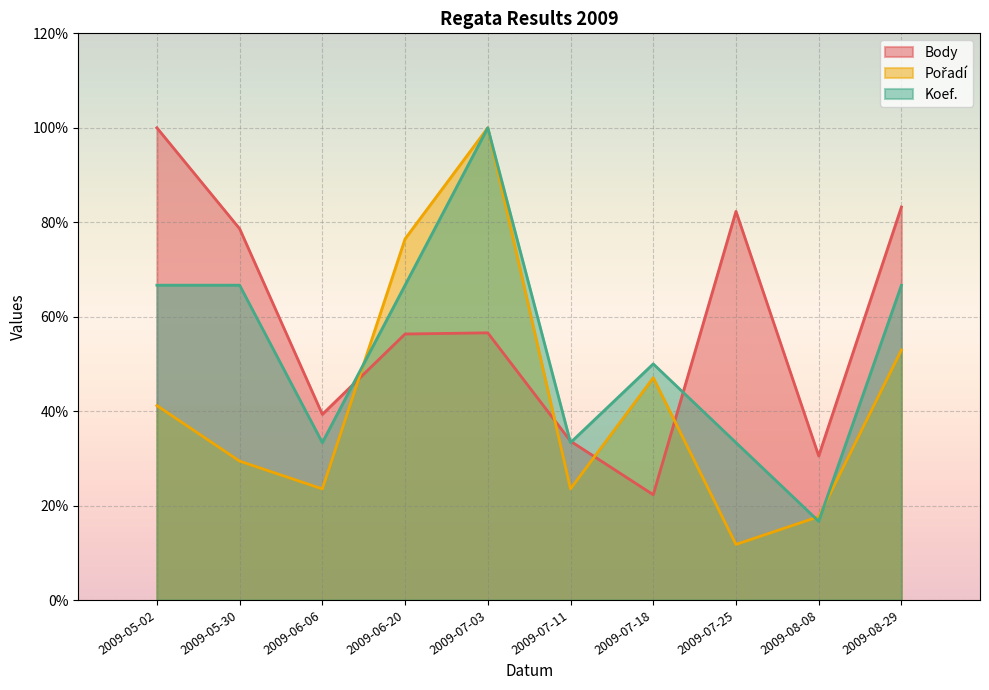

How many values in the Body series exceed 56?

6